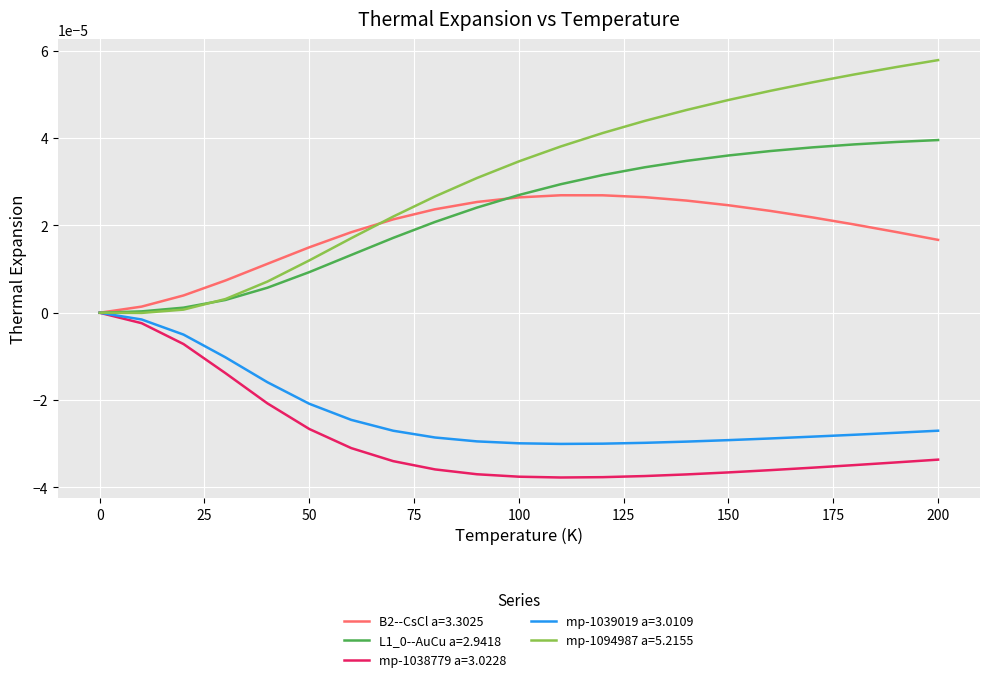

Which series has the largest range (max minus min)?

mp-1094987 a=5.2155